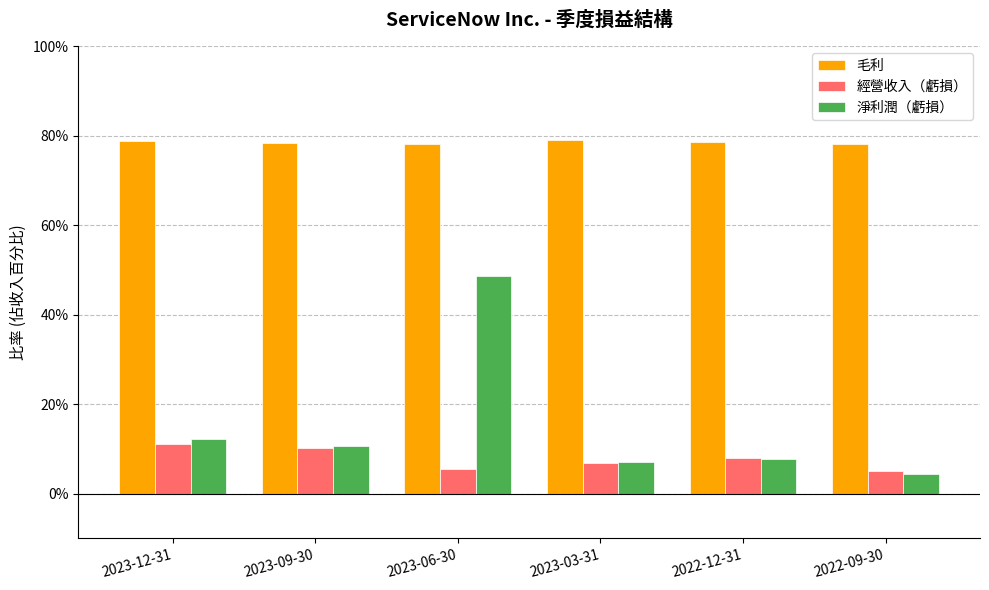

What is the average value of the 淨利潤（虧損） series?

0.2